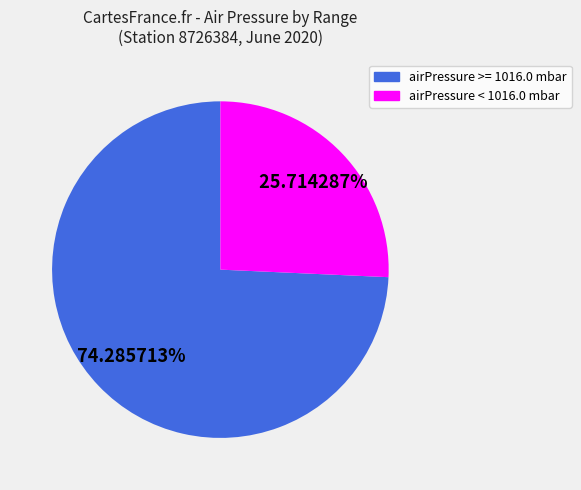

How many slices are in this pie chart?

2